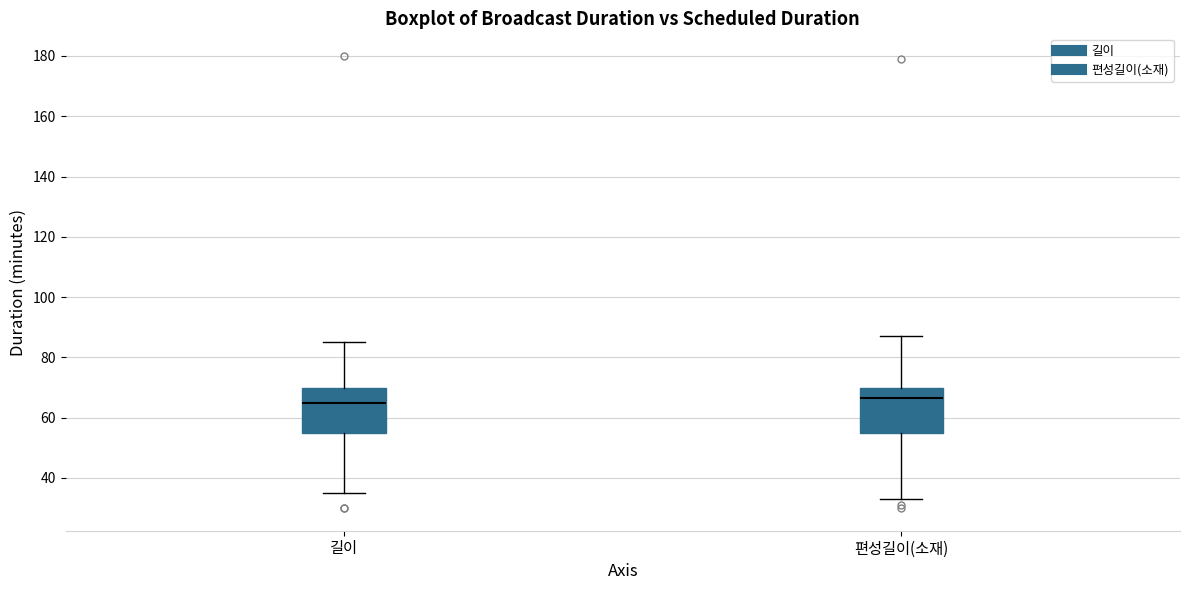

Where is the lower edge of the box for 편성길이(소재) on the y-axis? The values are not printed on the chart, so give them approximately, as read against the axis.

56